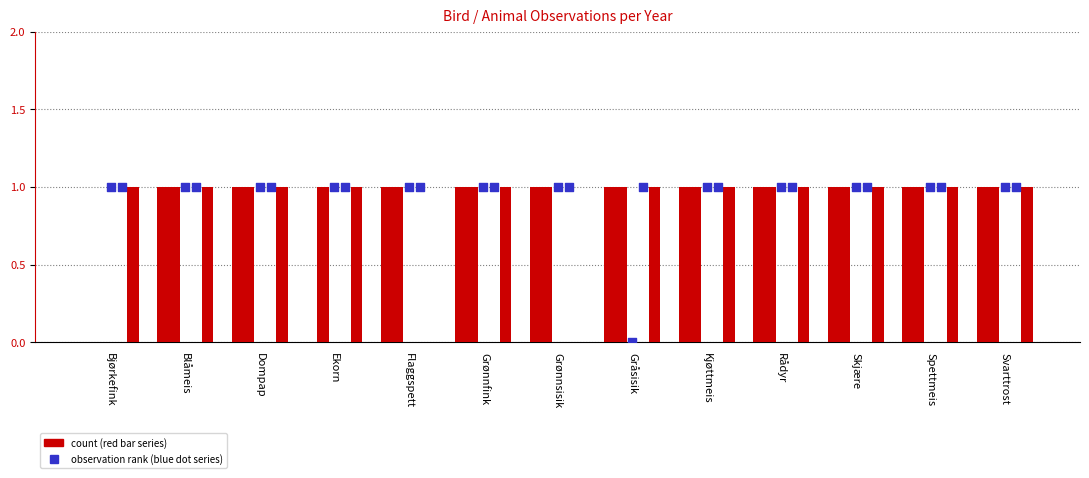

At which category is the sum across all series the highest?

Blåmeis